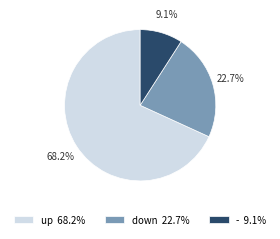

To the nearest percent, what portion does up represent?

68%